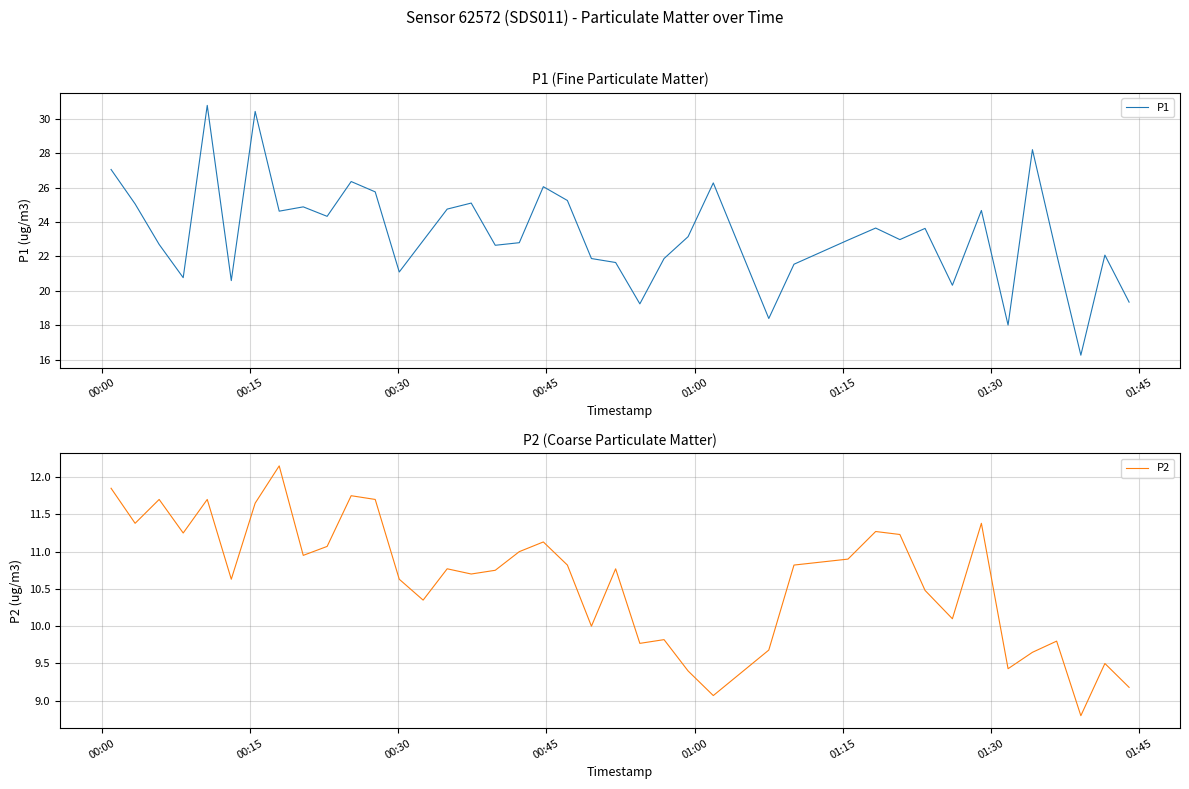

What is the highest value of the P1 series?

30.8